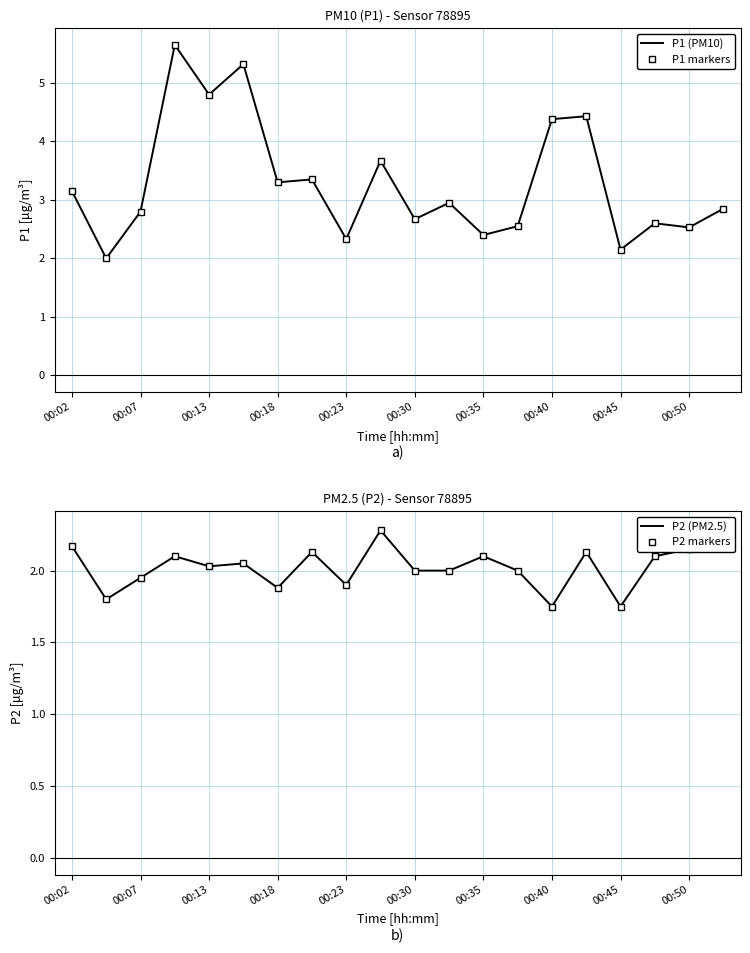

What is the difference between the maximum and minimum values in the P1 markers series?

3.7